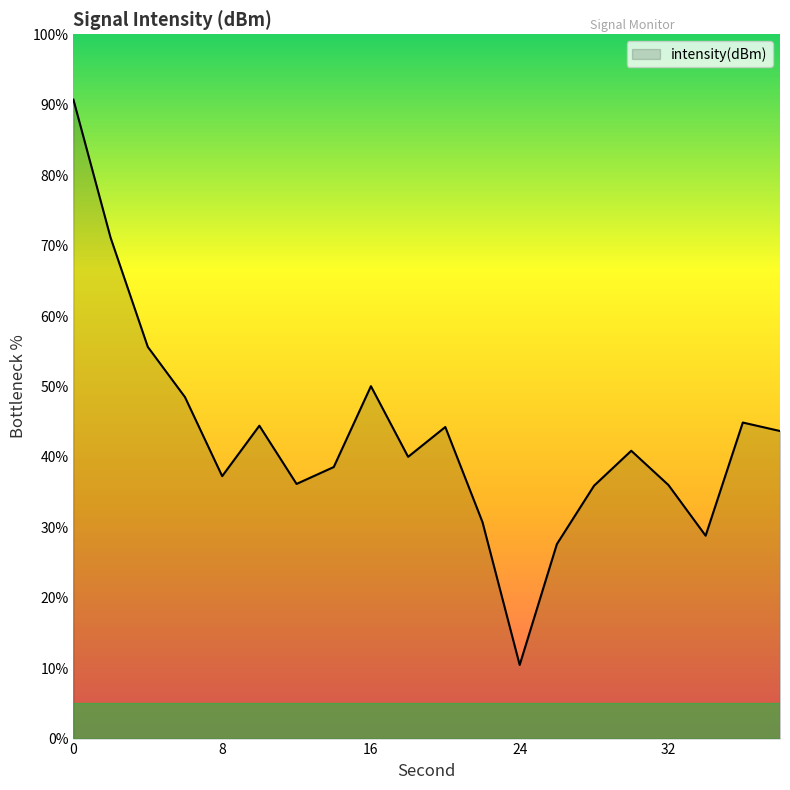

What is the minimum value shown in the chart?

10.5